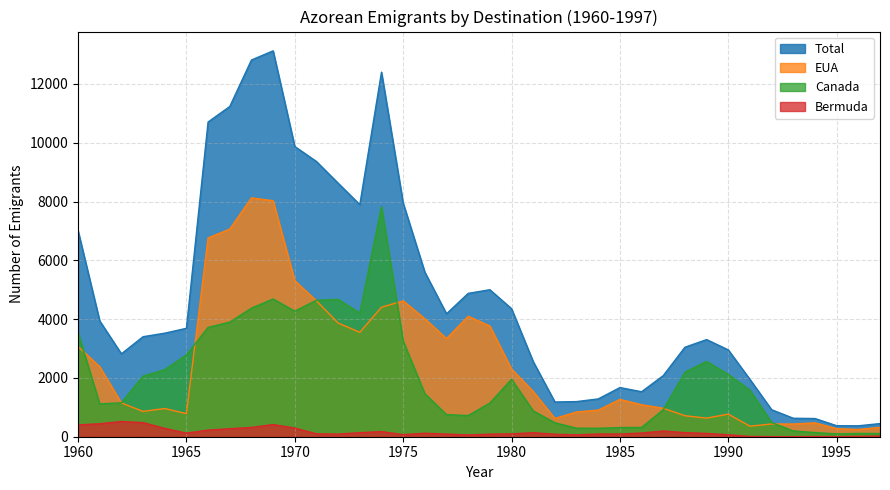

True or false: Canada has a value of 3255 at 1975.

True